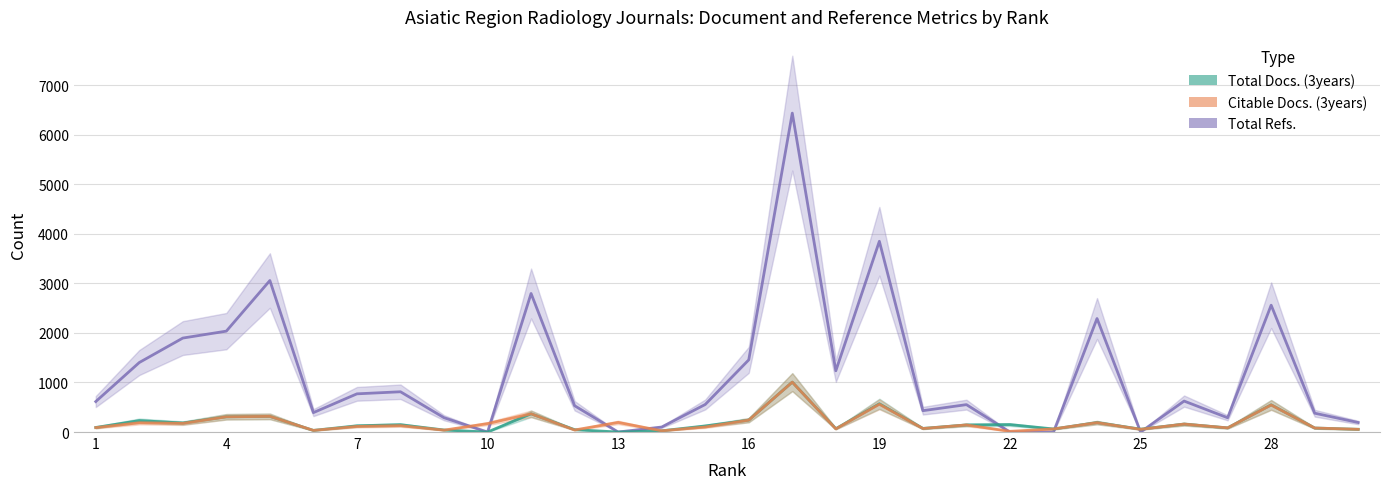

Which series has the largest total across all categories?

Total Refs.